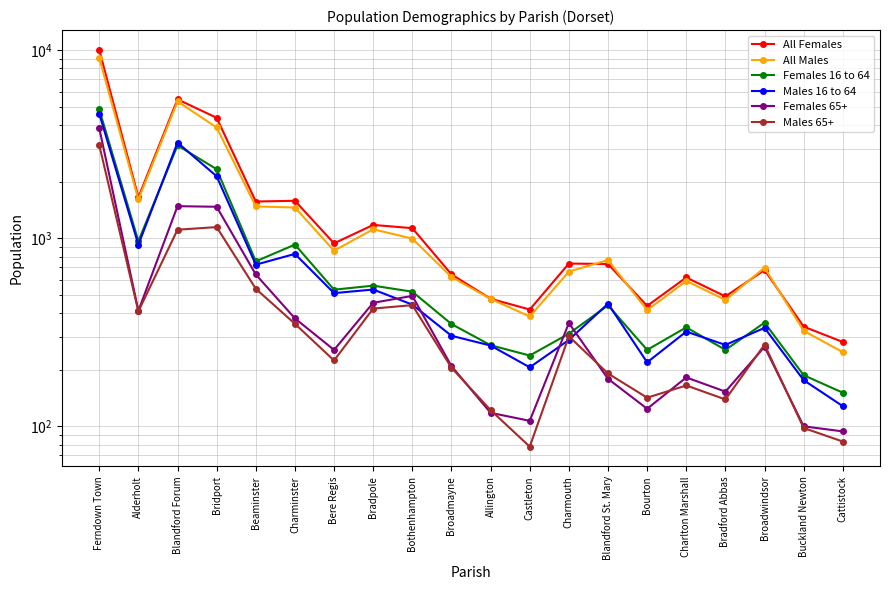

Rank the categories by Males 16 to 64 value from lowest to highest.

Cattistock, Buckland Newton, Castleton, Bourton, Allington, Bradford Abbas, Charmouth, Broadmayne, Charlton Marshall, Broadwindsor, Bothenhampton, Blandford St. Mary, Bere Regis, Bradpole, Beaminster, Charminster, Alderholt, Bridport, Blandford Forum, Ferndown Town